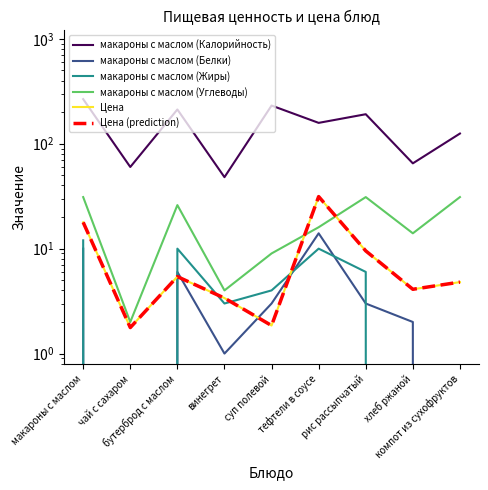

Which series ends up on top after the final intersection of Цена (prediction) and макароны с маслом (Углеводы)?

макароны с маслом (Углеводы)